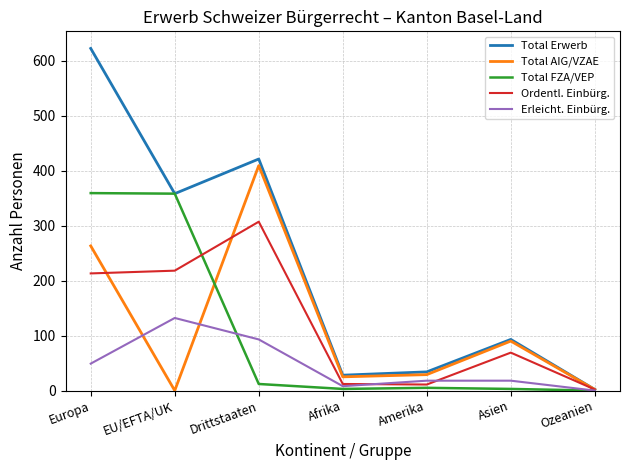

The Total FZA/VEP series shows 5 at Amerika. True or false?

True